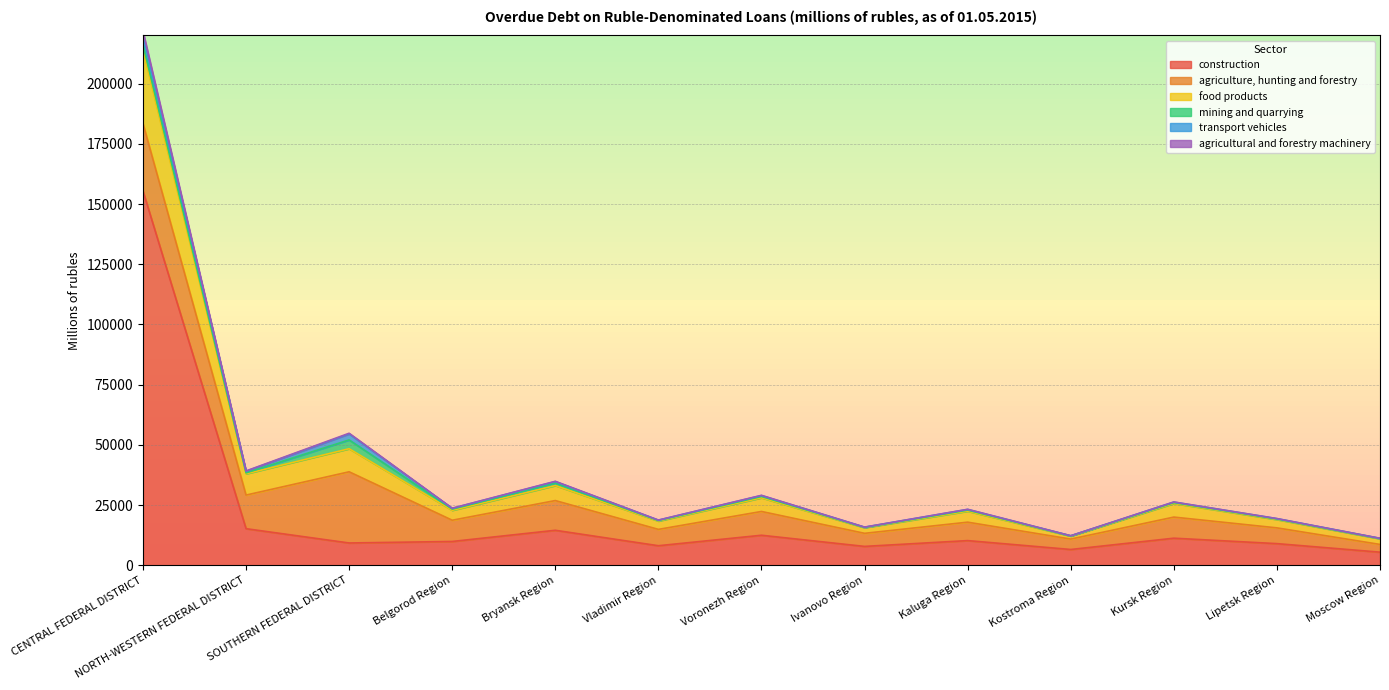

The construction series shows 155469 at CENTRAL FEDERAL DISTRICT. True or false?

True